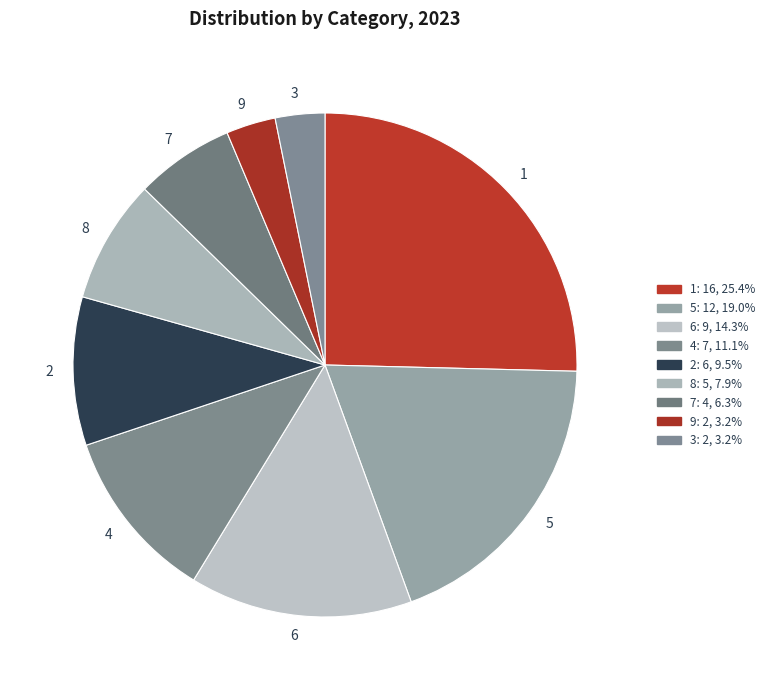

Is the sum of 8 and 9 greater than half?

No